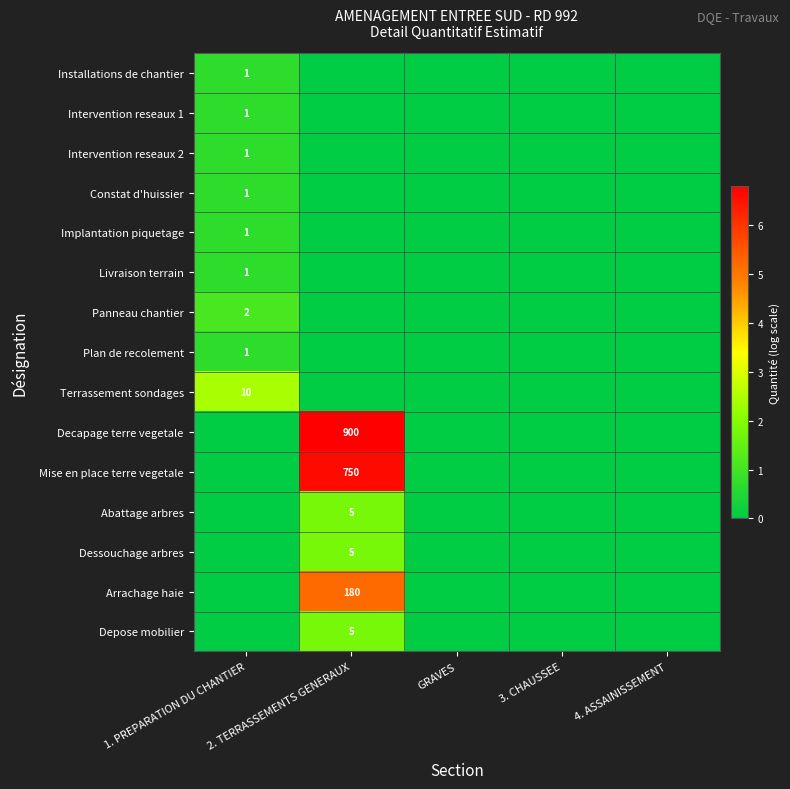

What is the difference between the highest and lowest values at 2. TERRASSEMENTS GENERAUX?

6.8